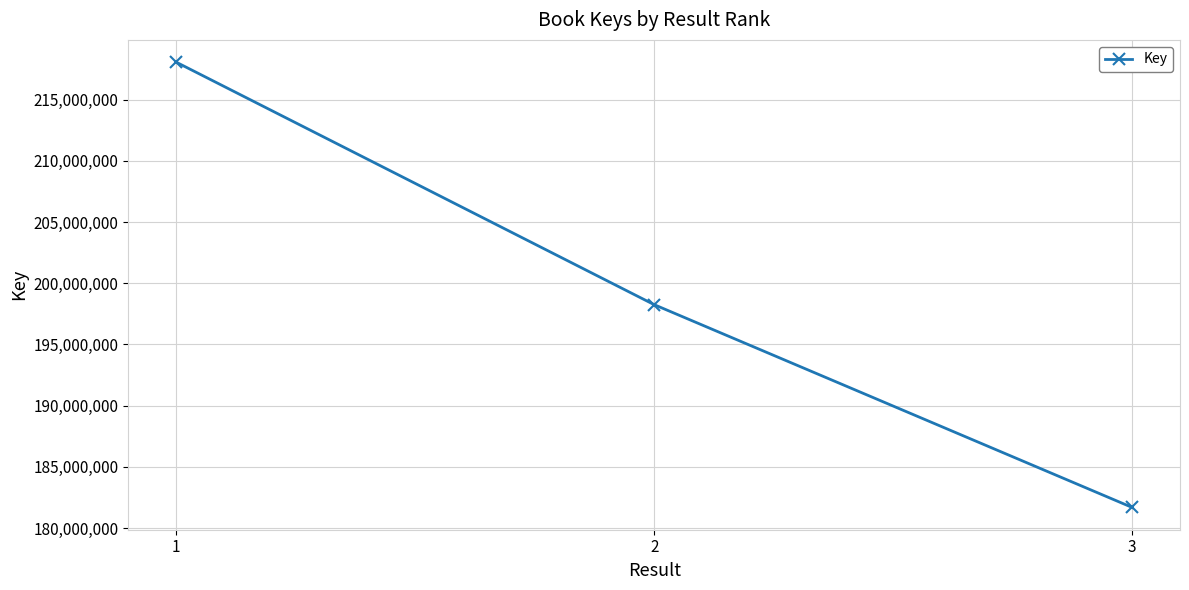

How many lines are shown in the chart?

1